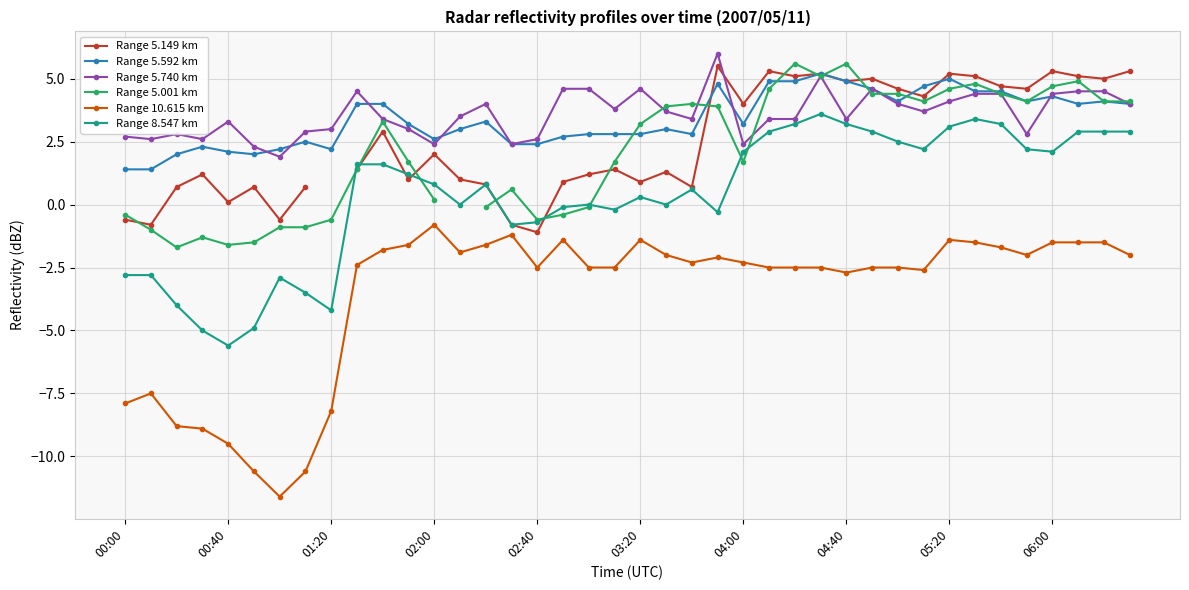

What is the spread (max minus min) of values at 39?

7.3